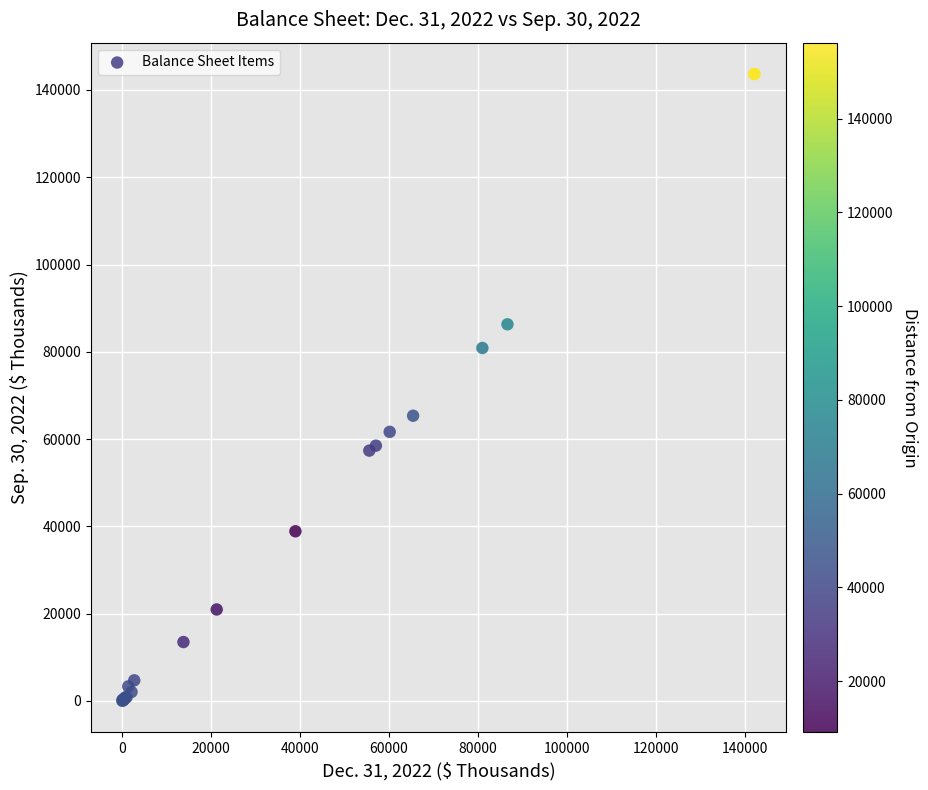

What Y value in the scatter plot is closest to 71830?

65347